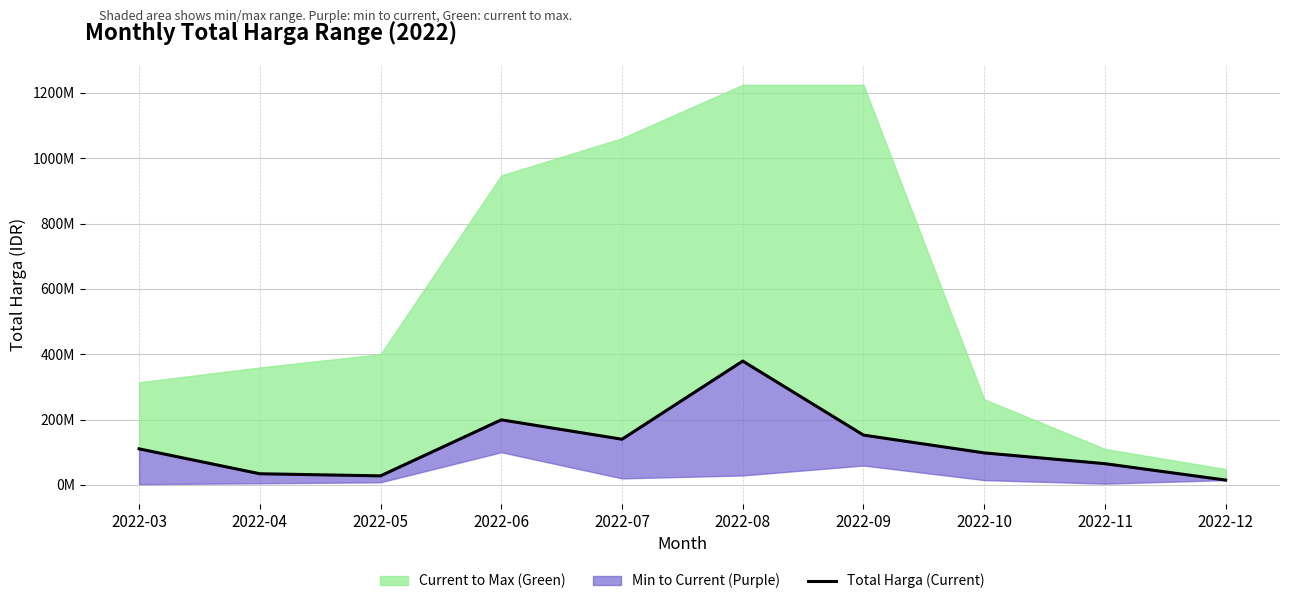

True or false: the data shows 167184725 at 2022-03.

False